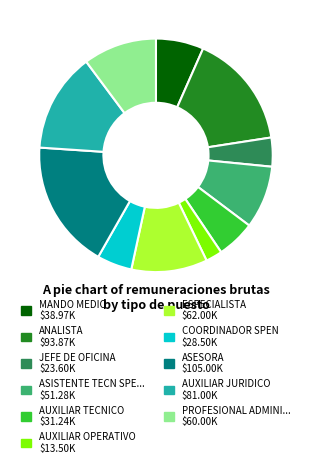

Is there a majority slice in this chart?

No